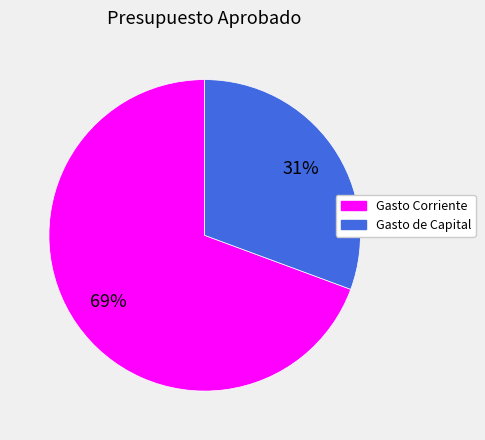

To the nearest percent, what is the average slice percentage?

50%